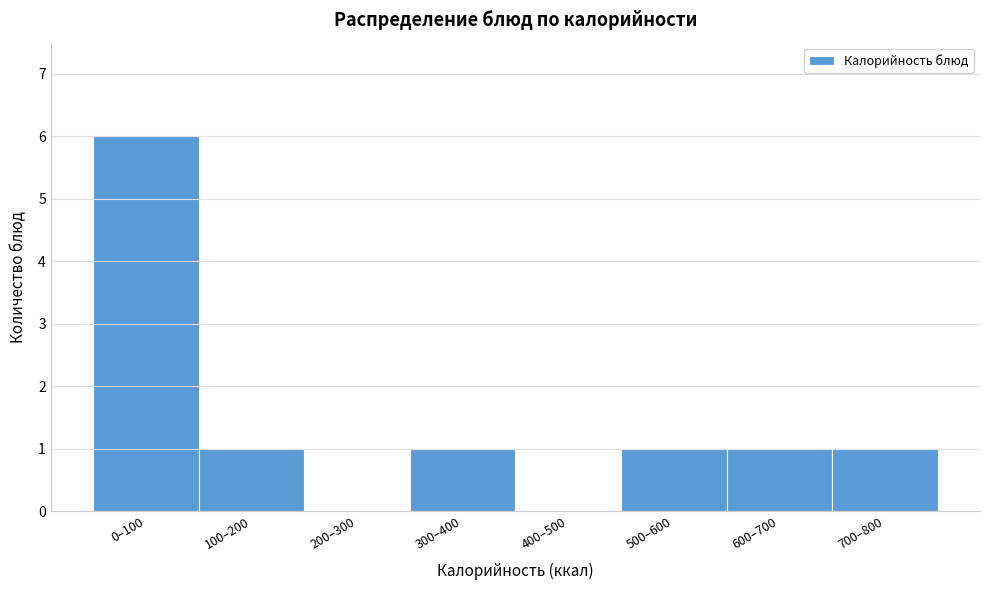

Reading left to right, extract all data points from this chart.

0–100=6	100–200=1	200–300=0	300–400=1	400–500=0	500–600=1	600–700=1	700–800=1